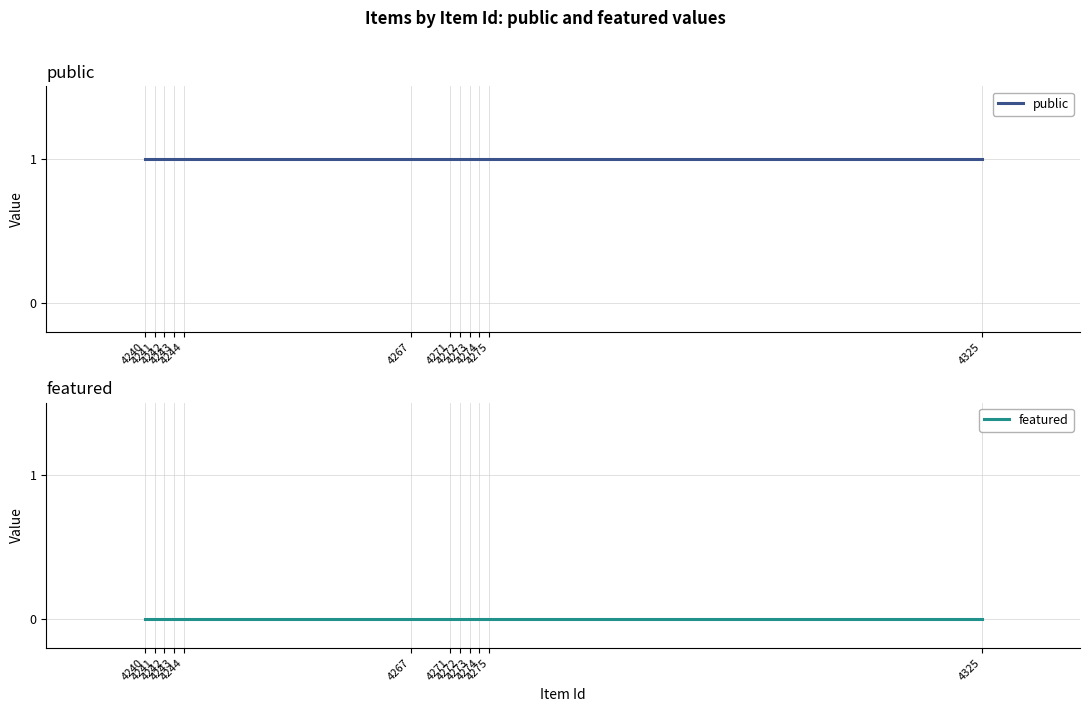

At how many categories does at least one series exceed 0?

12